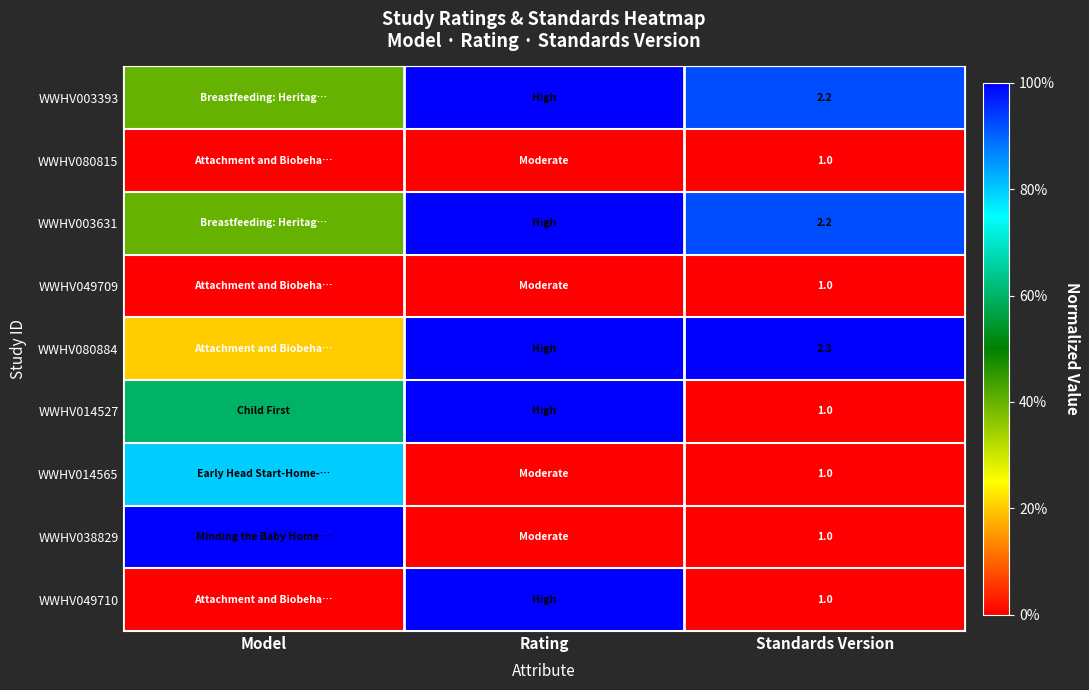

What is the spread (max minus min) of values at Standards Version?

1.3